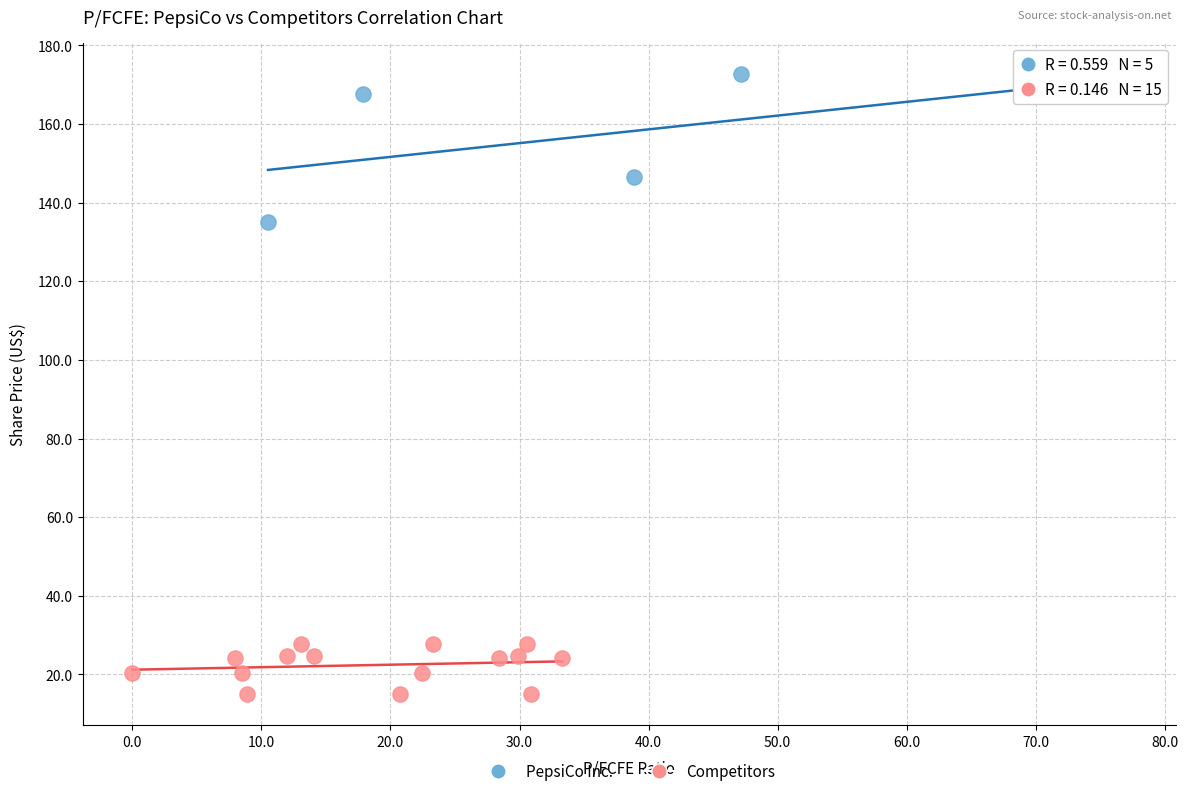

Which series reaches the minimum Y coordinate?

Competitors